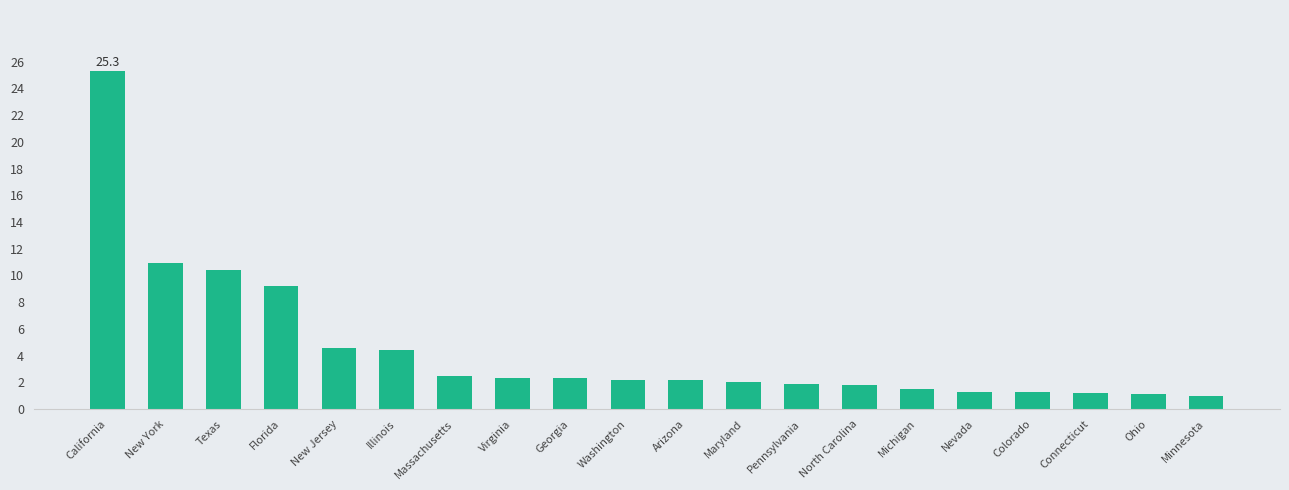

What position from the left is Arizona?

11